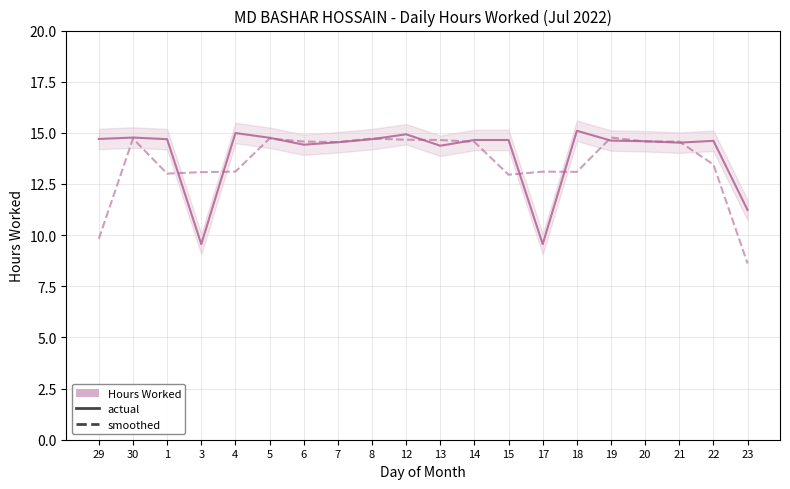

Which label corresponds to the largest value in the chart?

18